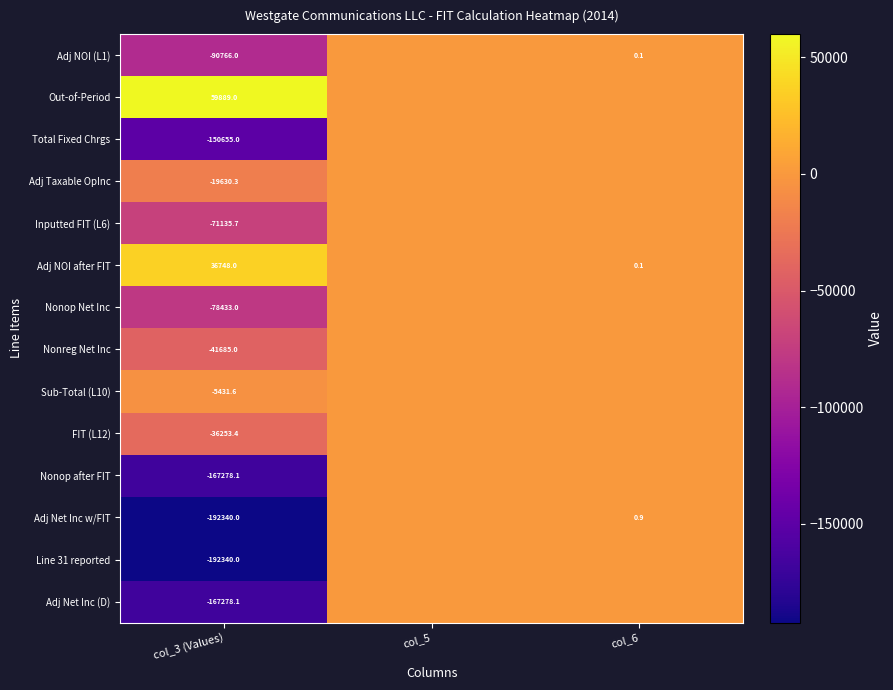

List the series in order of their peak value, lowest first.

Total Fixed Chrgs, Adj Taxable OpInc, Inputted FIT (L6), Nonop Net Inc, Nonreg Net Inc, Sub-Total (L10), FIT (L12), Nonop after FIT, Line 31 reported, Adj Net Inc (D), Adj NOI (L1), Adj Net Inc w/FIT, Adj NOI after FIT, Out-of-Period